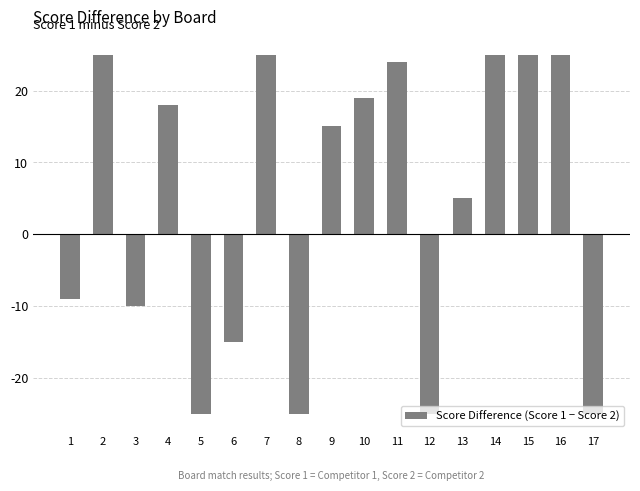

The value at 5 is -25. True or false?

True